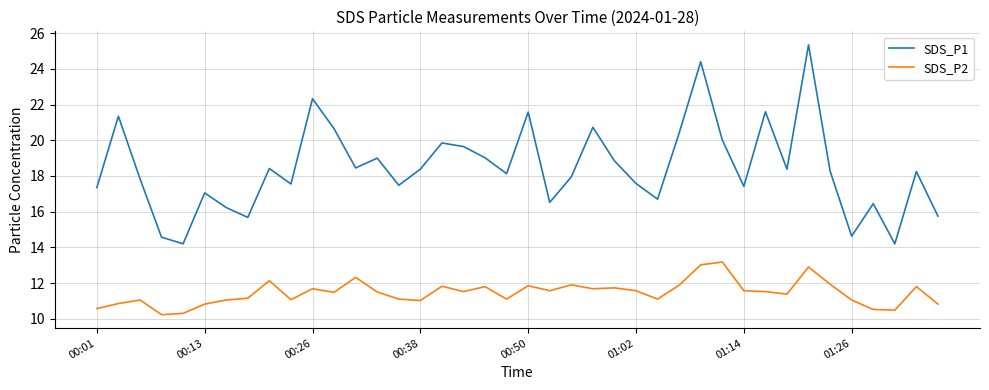

Which series has the largest range (max minus min)?

SDS_P1